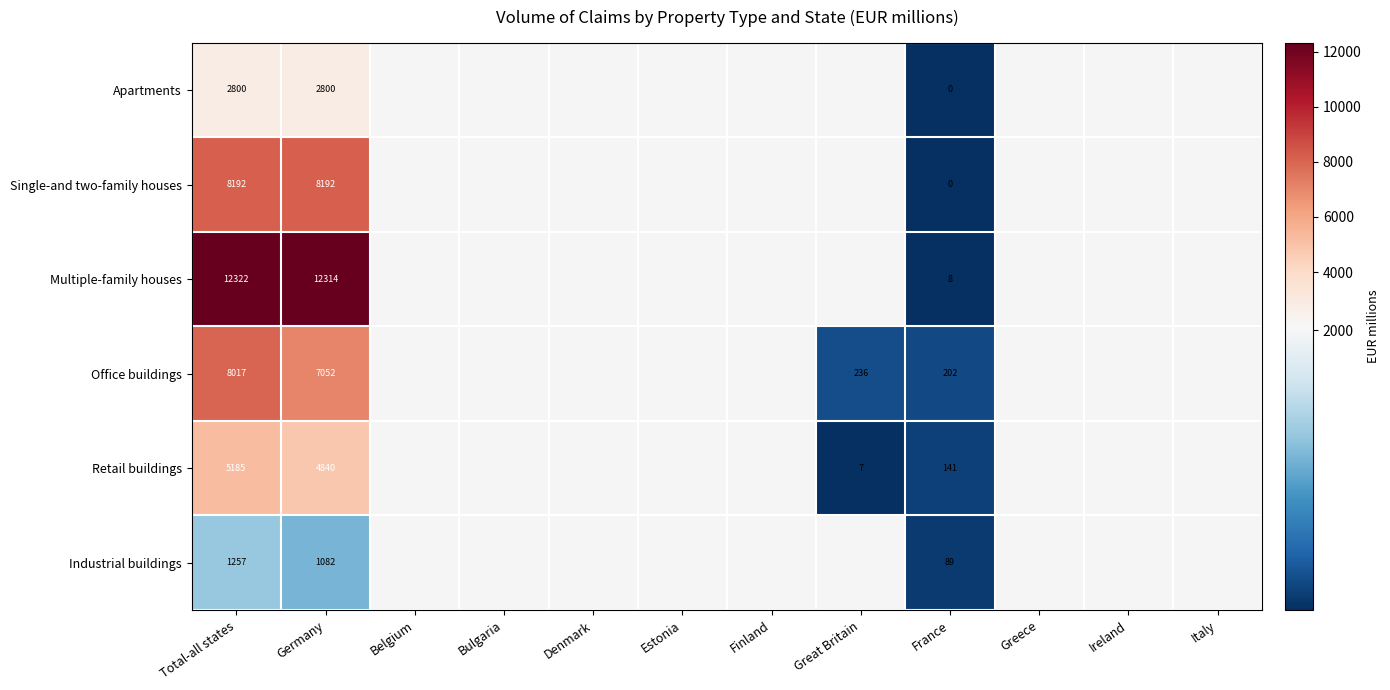

At Total-all states, list the series in order from smallest to largest.

Industrial buildings, Apartments, Retail buildings, Office buildings, Single-and two-family houses, Multiple-family houses